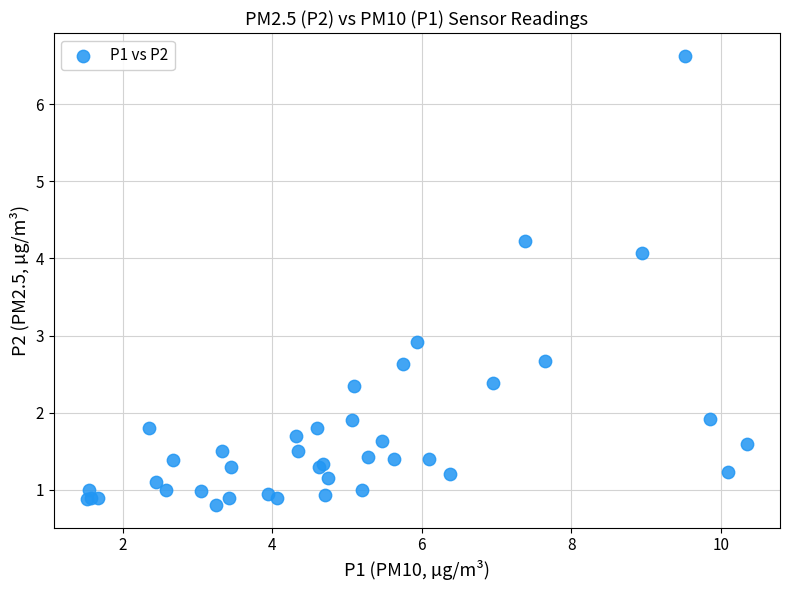

What Y value in the scatter plot is closest to 3?

2.9